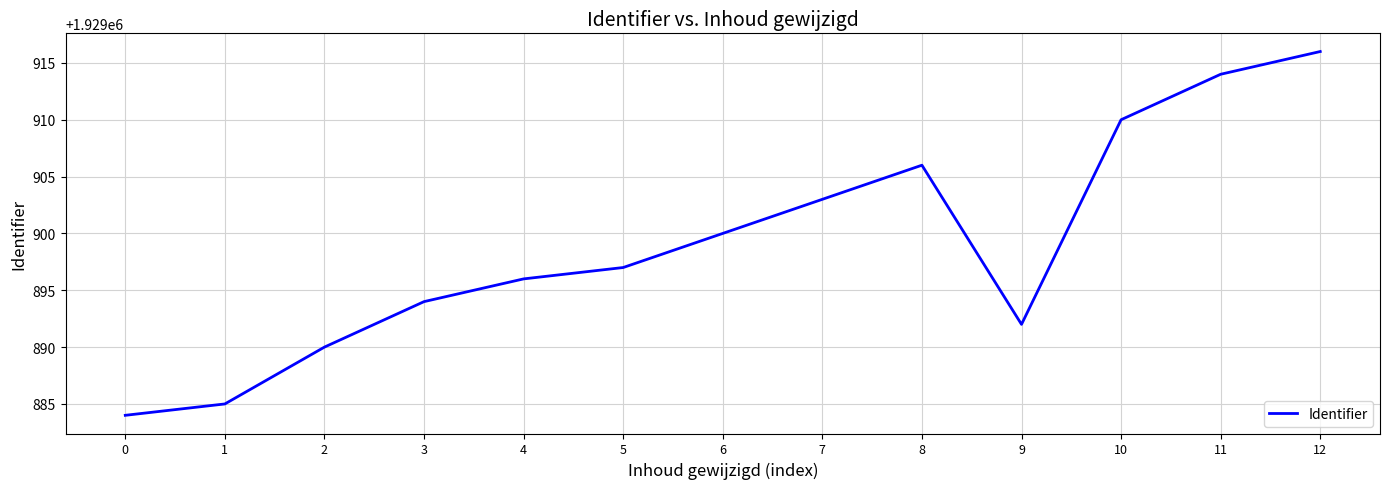

Read the value at 1, to the nearest 5.

1929885